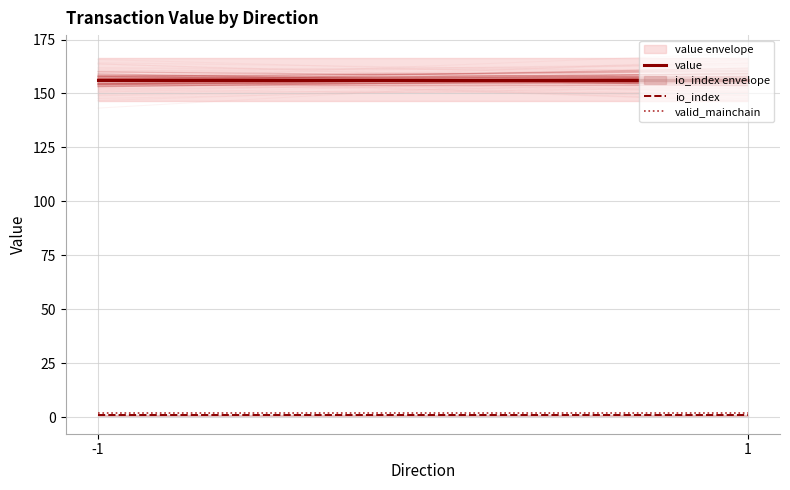

Which series changed the most between -1 and 1?

value